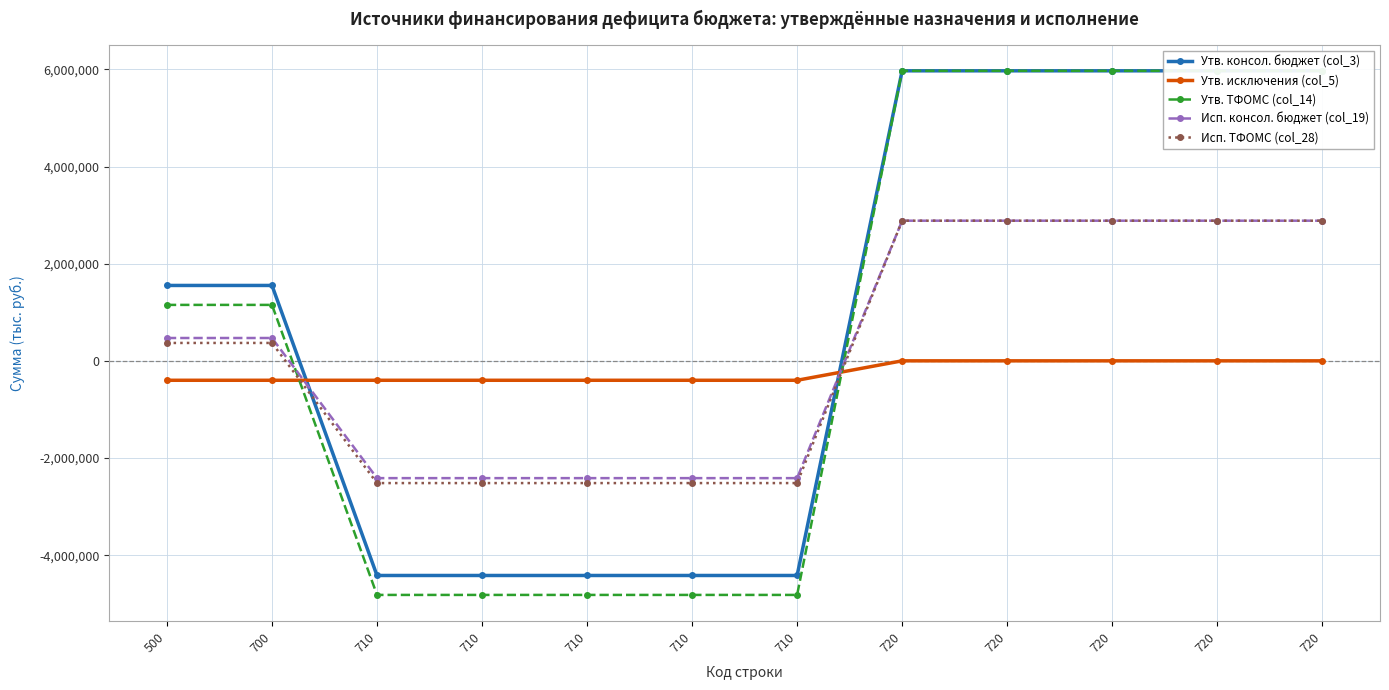

What is the highest value of the Исп. ТФОМС (col_28) series?

2884739.5